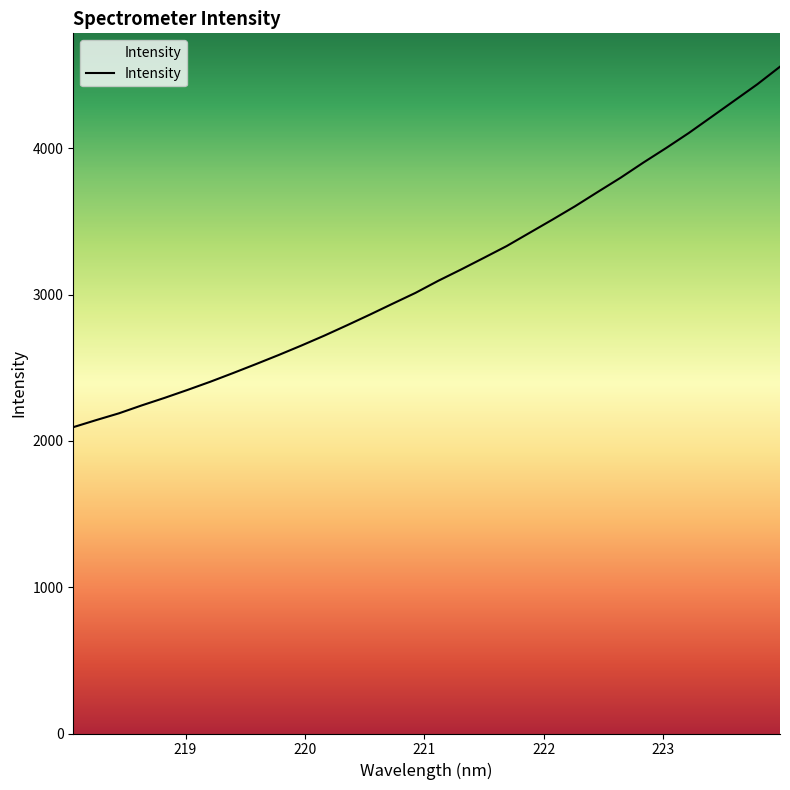

What is the greatest value displayed?

4558.2